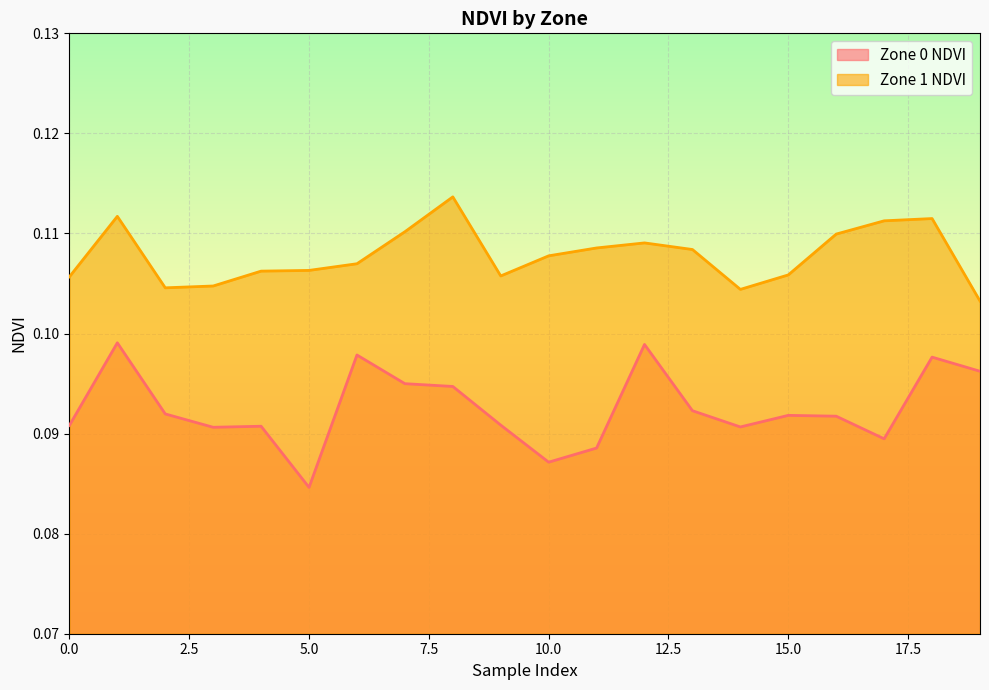

Which has a higher value, 15 or 0?

15